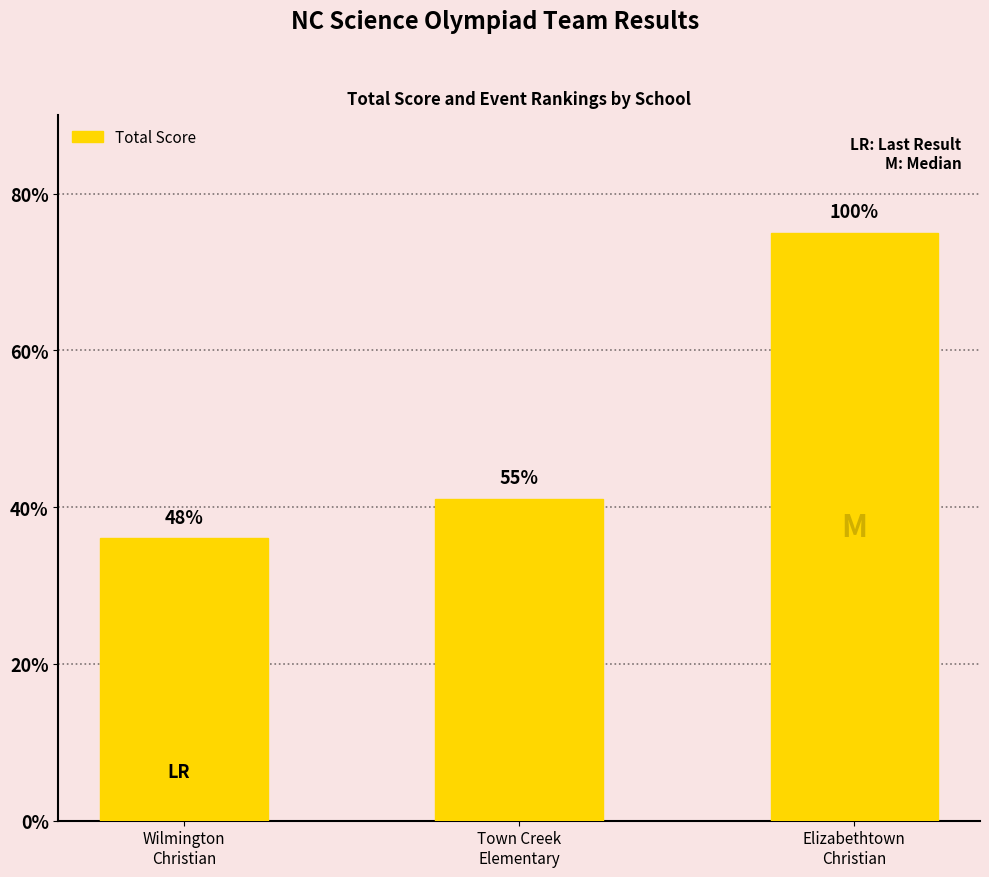

How many bars are there in total?

3